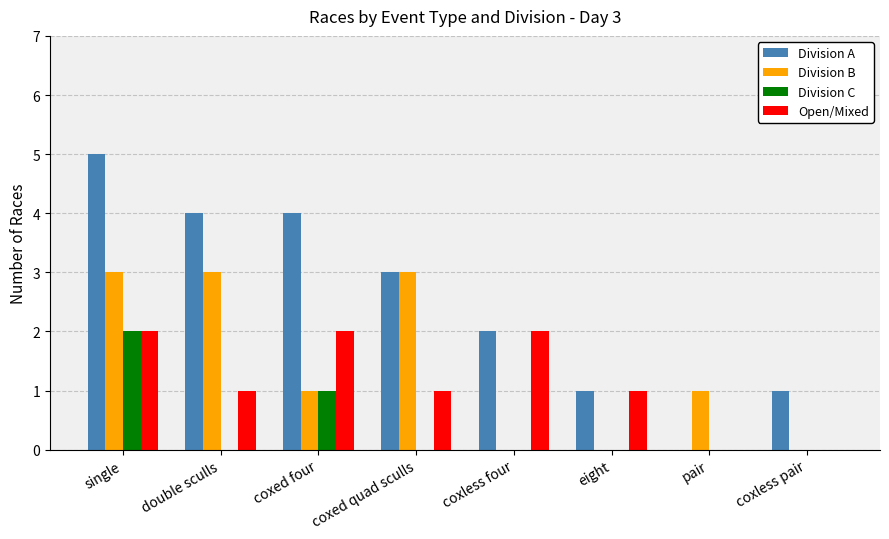

Count the number of categories in the chart.

8